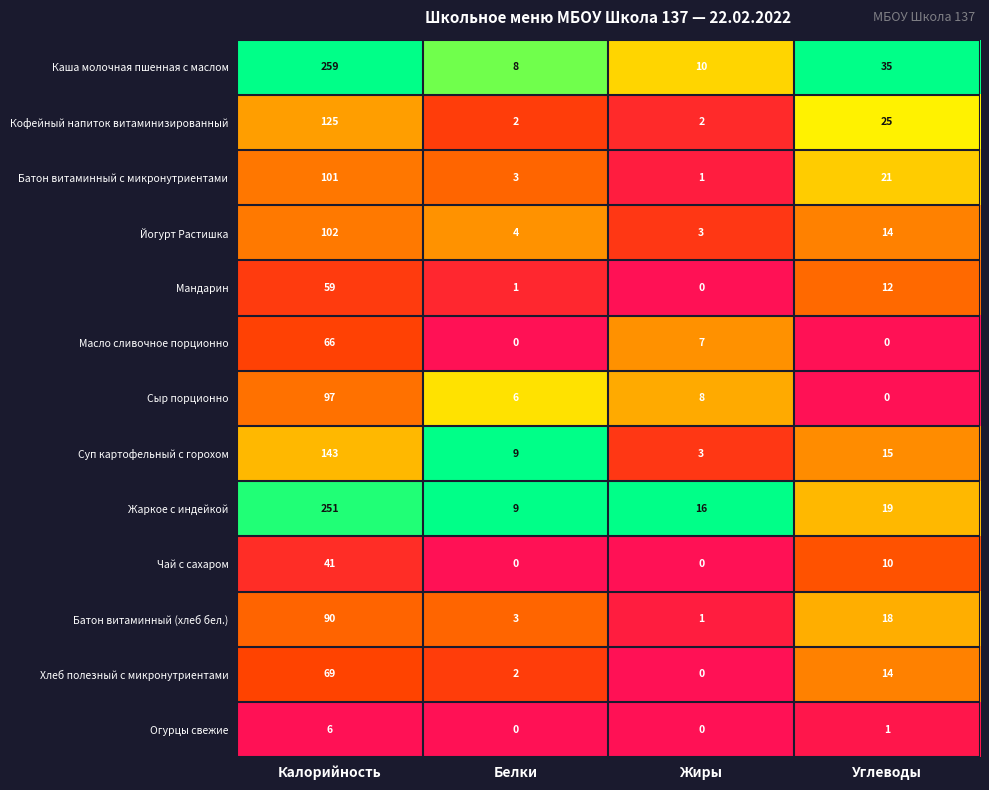

Which series has the largest total across all categories?

Каша молочная пшенная с маслом